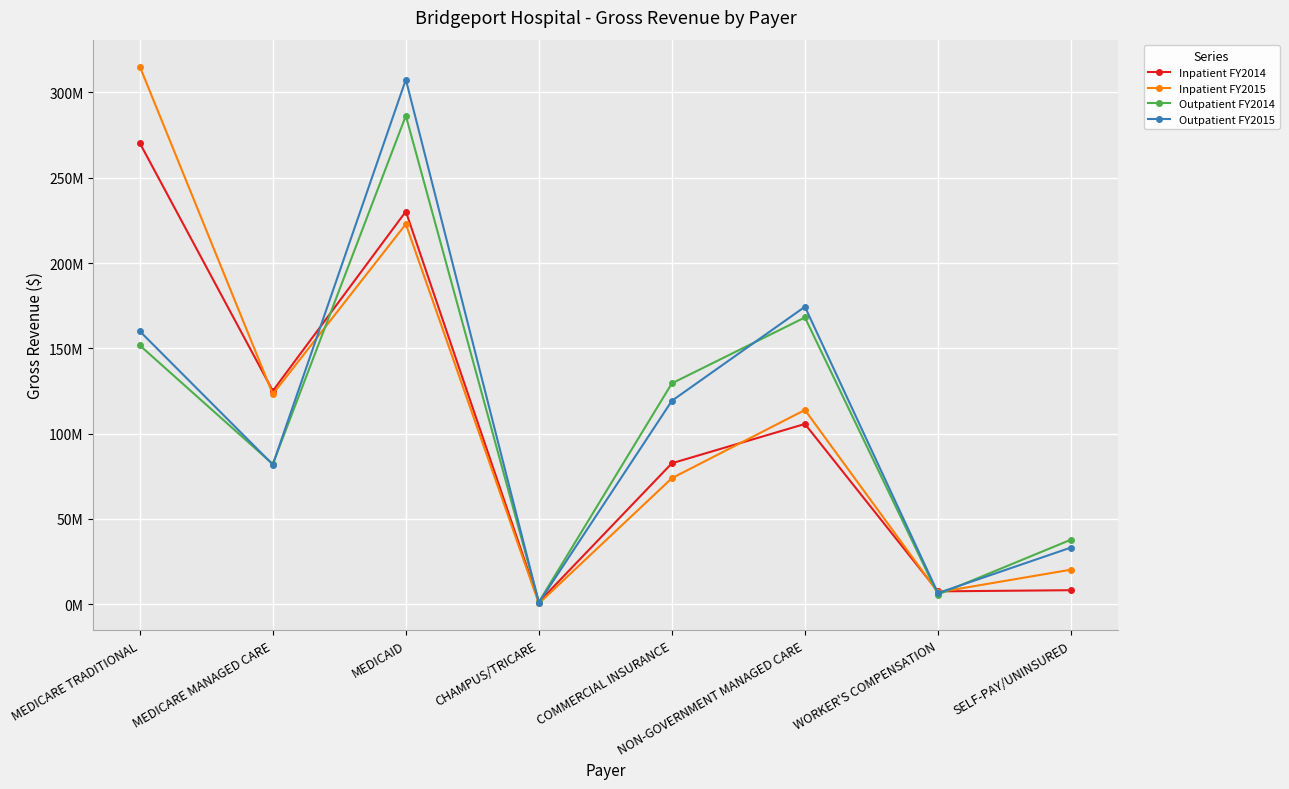

What are all the series names shown in the legend?

Inpatient FY2014, Inpatient FY2015, Outpatient FY2014, Outpatient FY2015